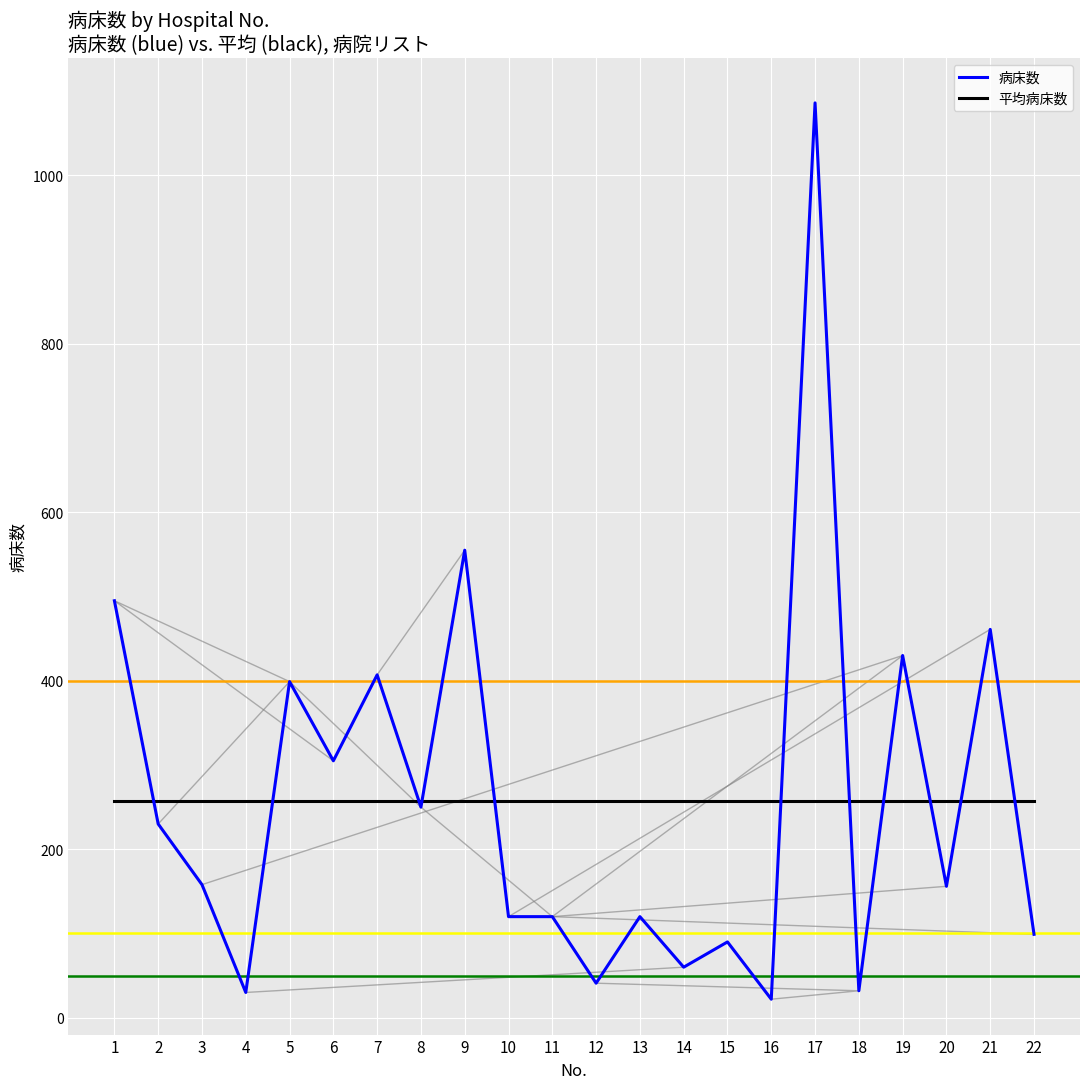

What is the total value across all series at 5?

656.5